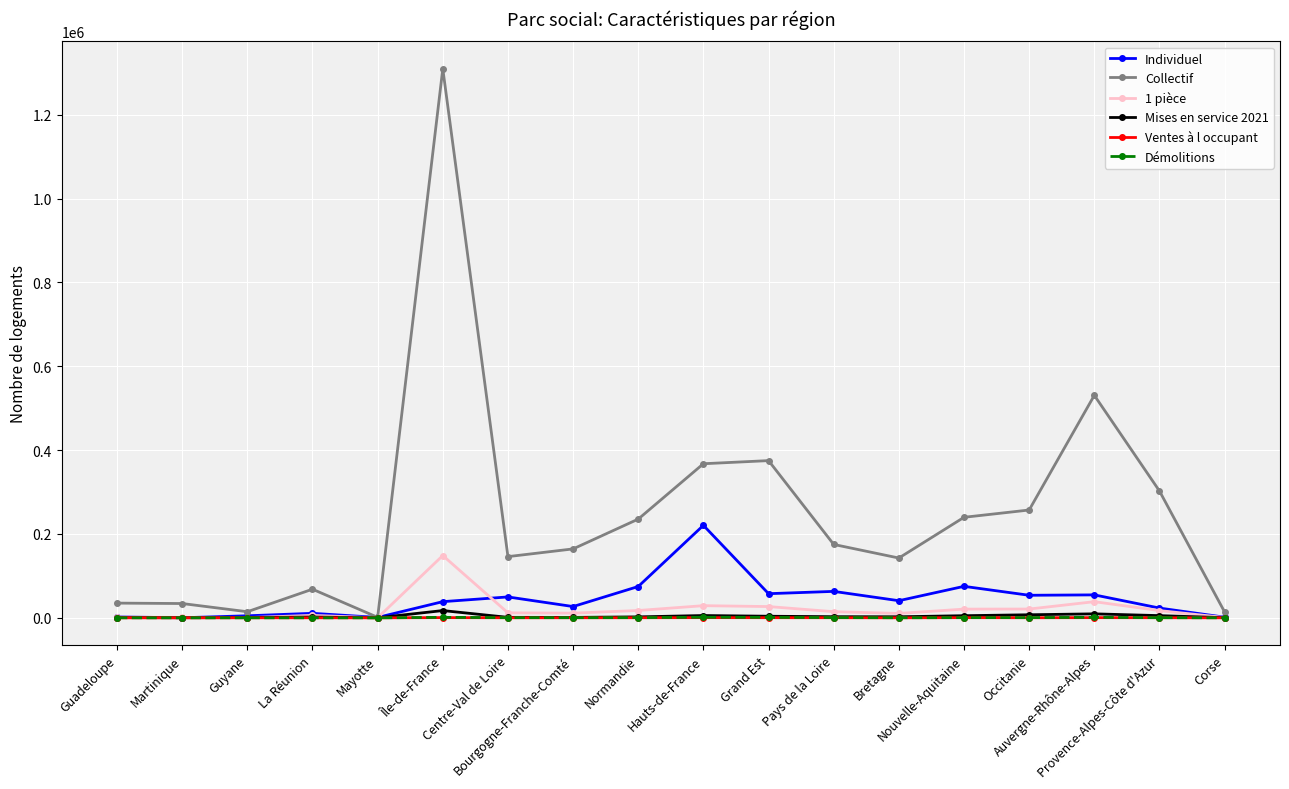

Which series has the widest spread of values?

Collectif